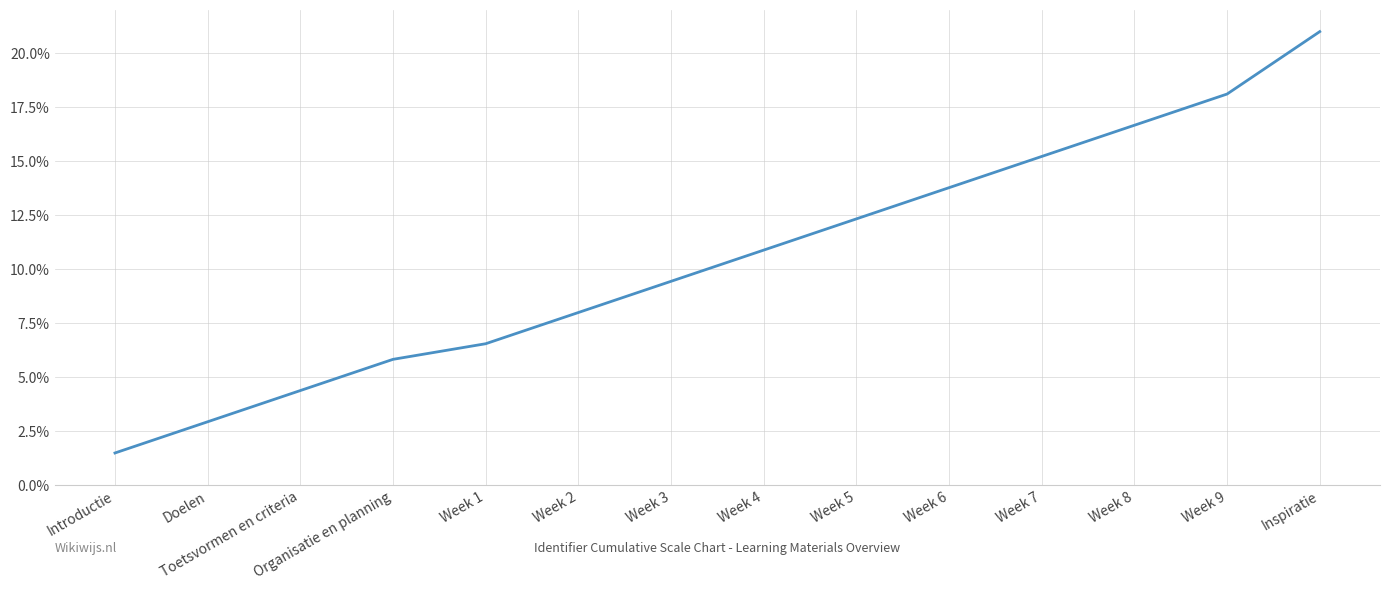

List the labels in order of value, largest first.

Inspiratie, Week 9, Week 8, Week 7, Week 6, Week 5, Week 4, Week 3, Week 2, Week 1, Organisatie en planning, Toetsvormen en criteria, Doelen, Introductie